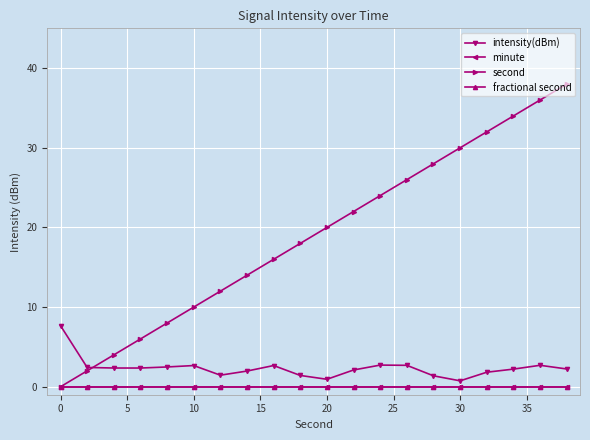

Which series has the largest total across all categories?

second